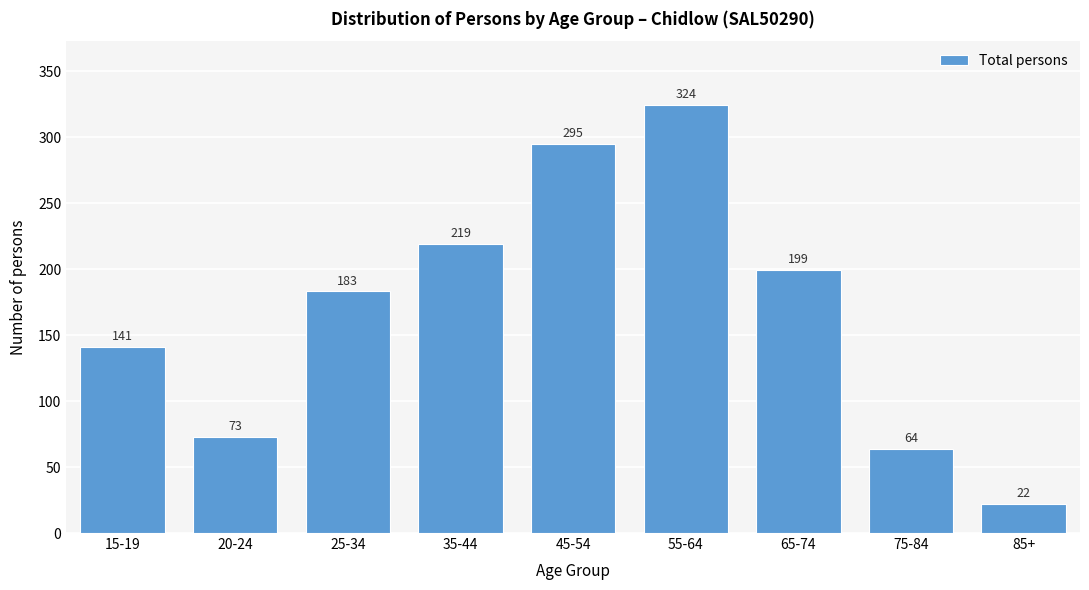

Reading left to right, what are all the values shown in this chart?

141	73	183	219	295	324	199	64	22